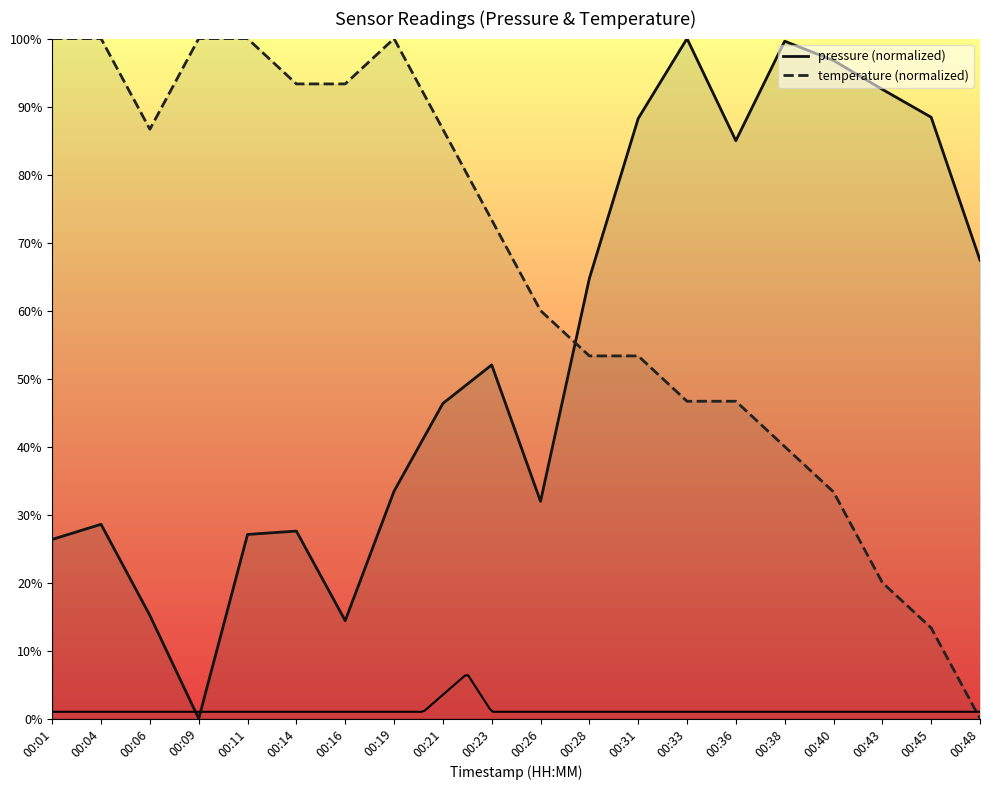

What are all the series names shown in the legend?

pressure, temperature